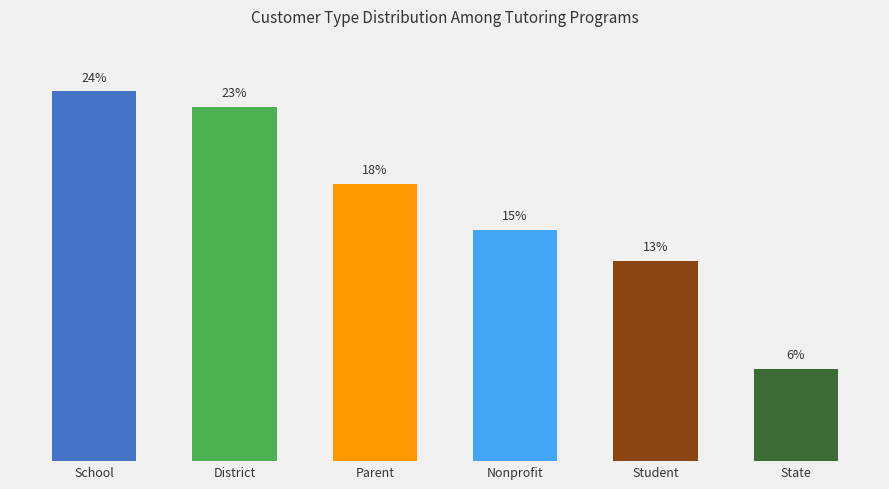

At which category does the chart reach its peak across all series?

School